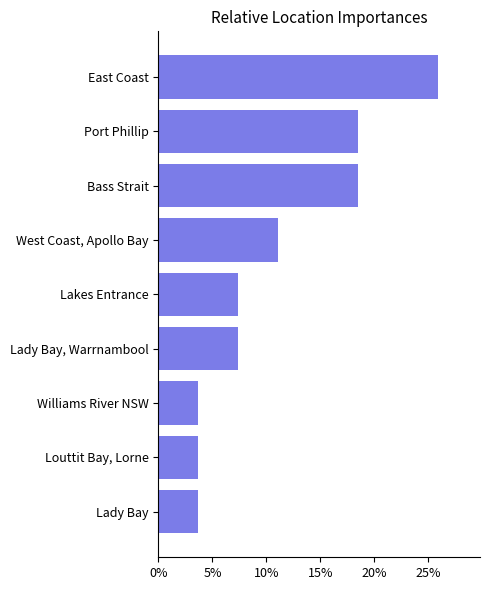

Reading top to bottom, extract all data points from this chart.

25.9	18.5	18.5	11.1	7.4	7.4	3.7	3.7	3.7